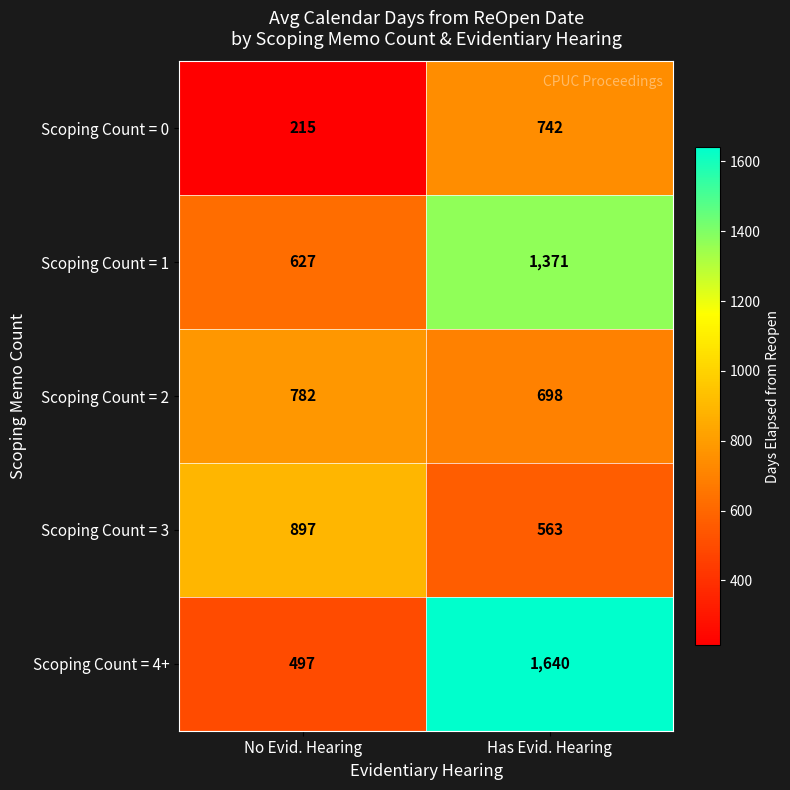

Reading left to right, transcribe all the data shown in this chart.

Scoping Count = 0: 215	742
Scoping Count = 1: 627	1371
Scoping Count = 2: 782	698
Scoping Count = 3: 897	563
Scoping Count = 4+: 497	1640